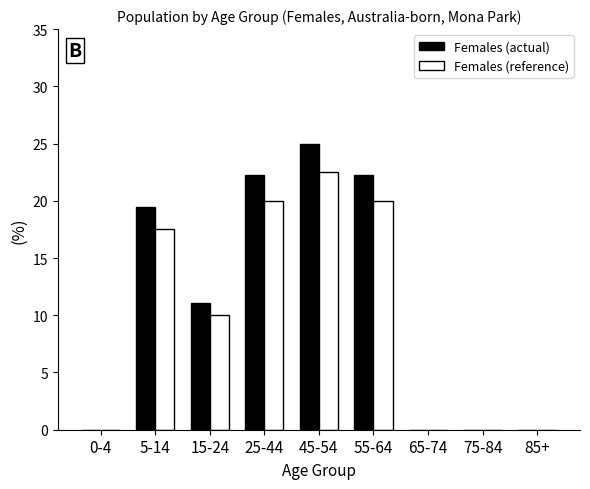

Reading left to right, what are all the values shown in this chart?

Females (actual): 0-4=0.0	5-14=19.4	15-24=11.1	25-44=22.2	45-54=25.0	55-64=22.2	65-74=0.0	75-84=0.0	85+=0.0
Females (reference): 0-4=0.0	5-14=17.5	15-24=10.0	25-44=20.0	45-54=22.5	55-64=20.0	65-74=0.0	75-84=0.0	85+=0.0